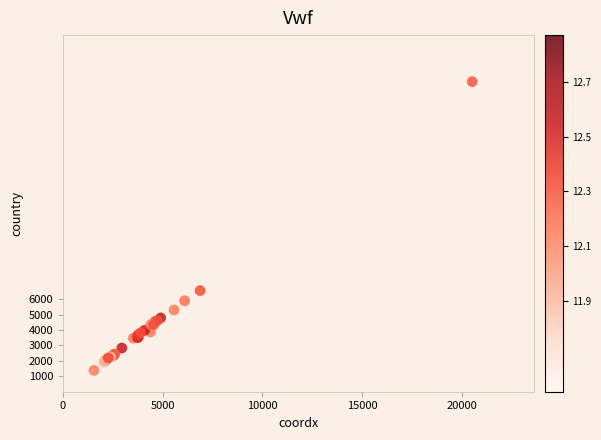

What Y value in the scatter plot is closest to 10733?

6552